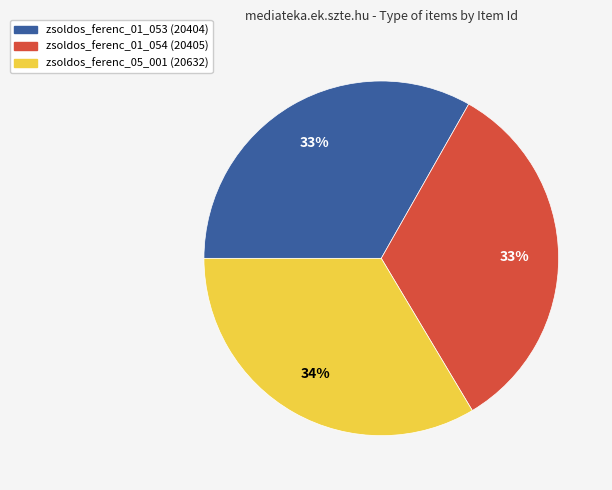

What is the ratio of the value at zsoldos_ferenc_01_054 to the value at zsoldos_ferenc_01_053?

1.0